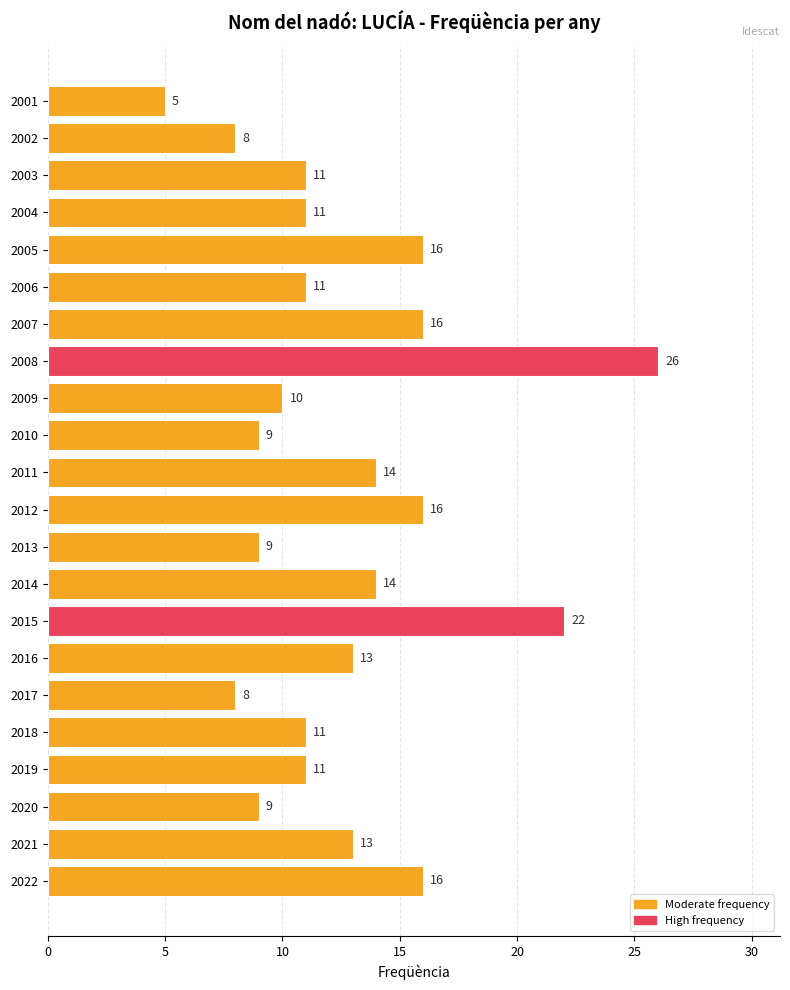

Are the bars grouped side by side (vs. stacked)?

No